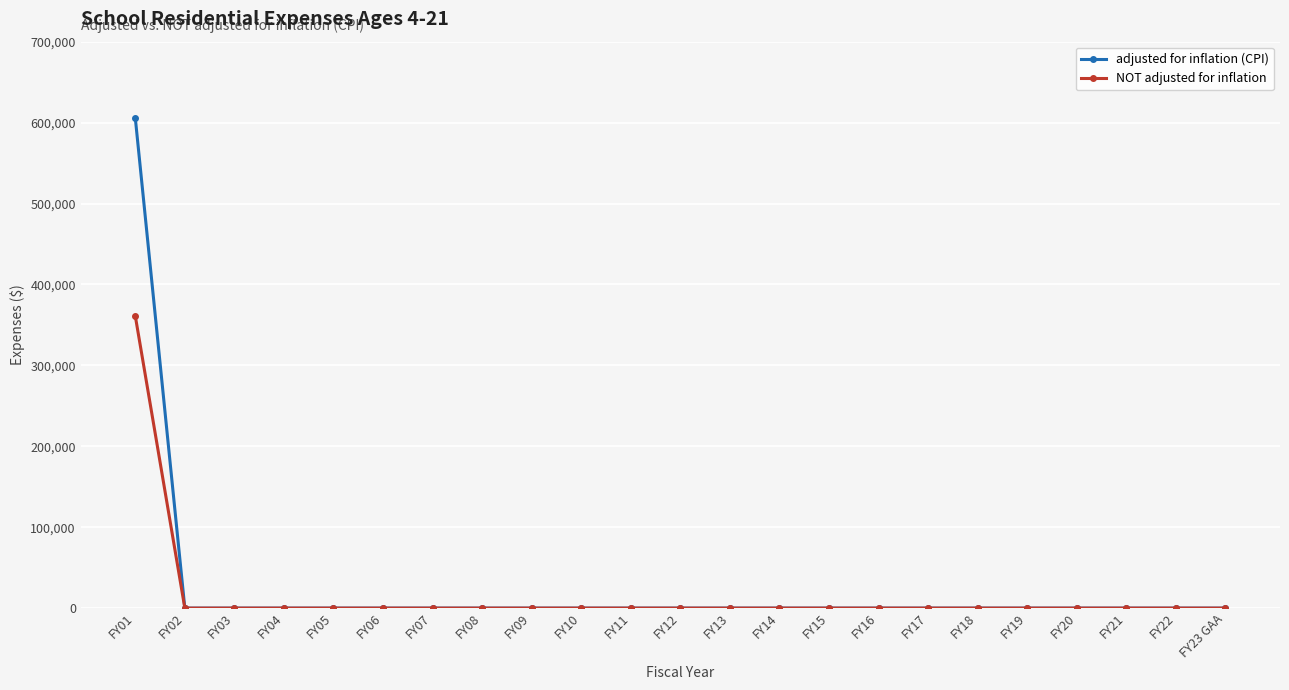

Reading left to right, transcribe all the data shown in this chart.

adjusted for inflation (CPI): 606004	0	0	0	0	0	0	0	0	0	0	0	0	0	0	0	0	0	0	0	0	0	0
NOT adjusted for inflation: 361131	0	0	0	0	0	0	0	0	0	0	0	0	0	0	0	0	0	0	0	0	0	0